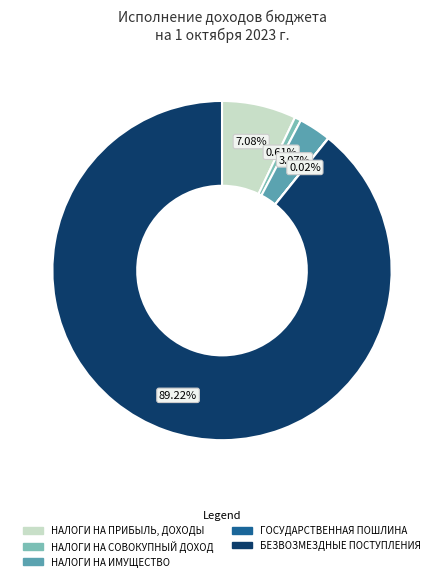

Is НАЛОГИ НА ИМУЩЕСТВО the majority of the pie?

No